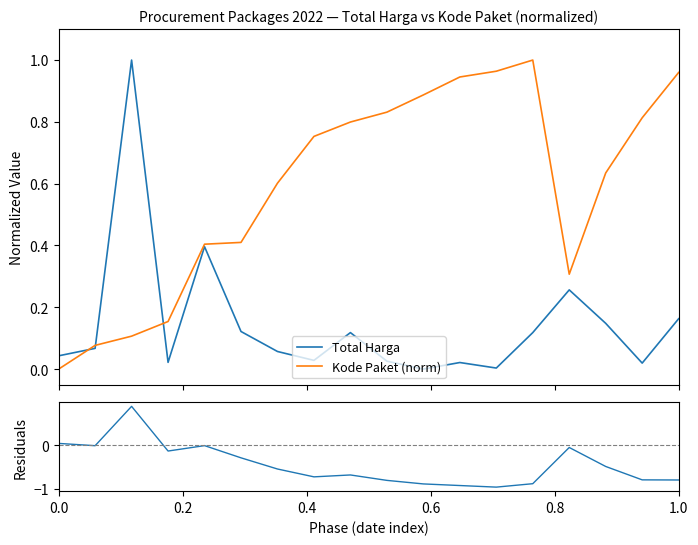

How many data points in Kode Paket (norm) are above 0?

17